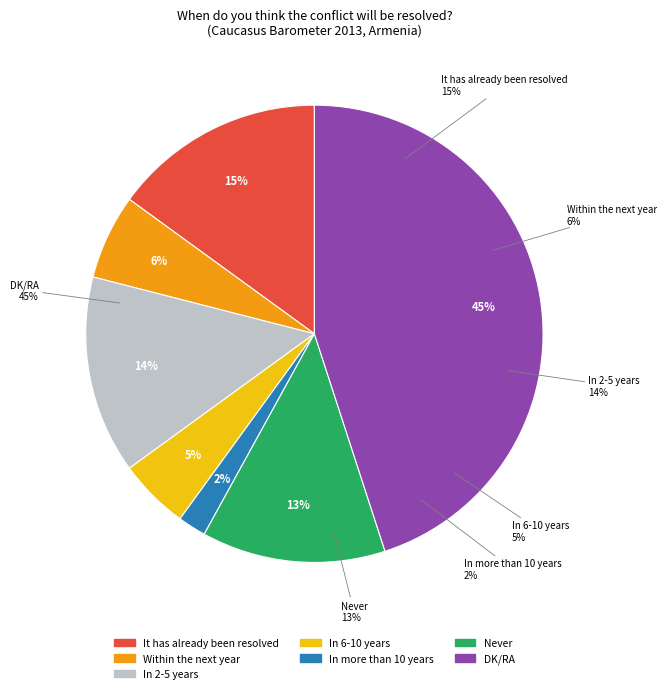

To the nearest percent, what is the average slice percentage?

14%